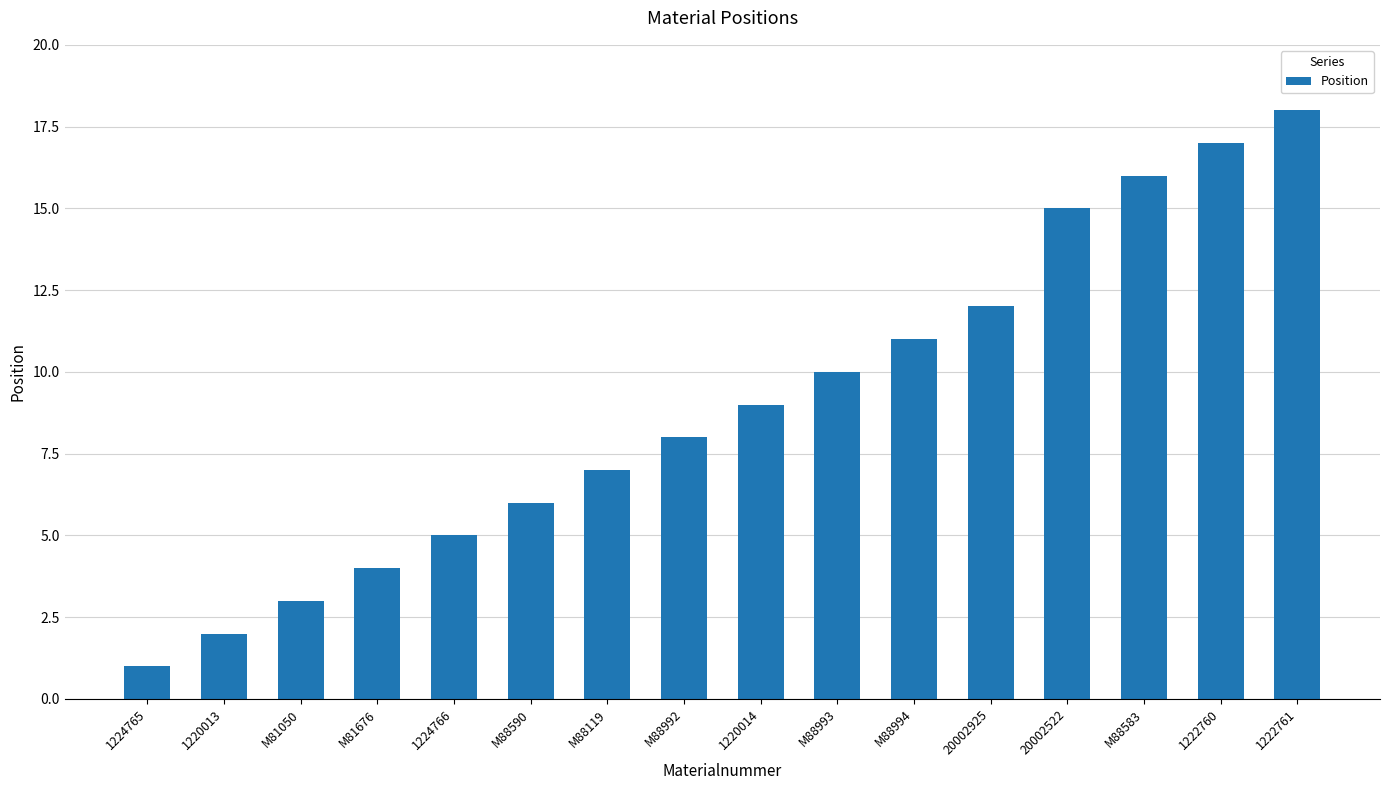

How many categories are shown in the chart?

16